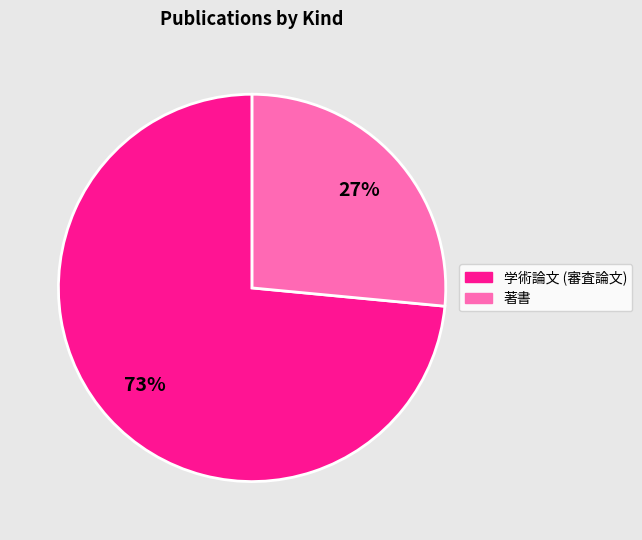

Do 学術論文 (審査論文) and 著書 together represent more than half of the pie?

Yes